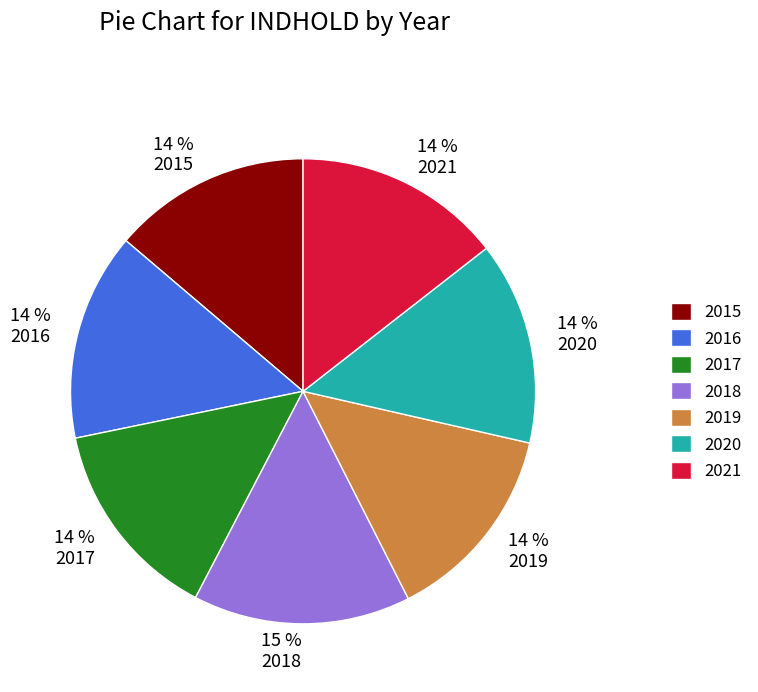

To the nearest percent, what is the average slice percentage?

14%